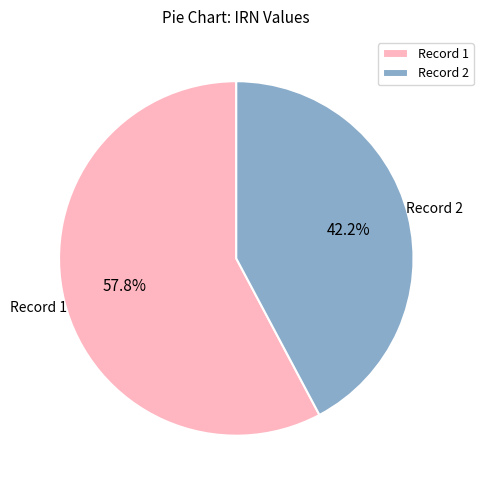

Count the number of slices in the pie.

2